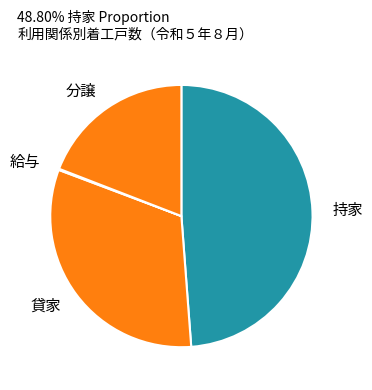

Is there any slice that represents more than half of the pie?

No